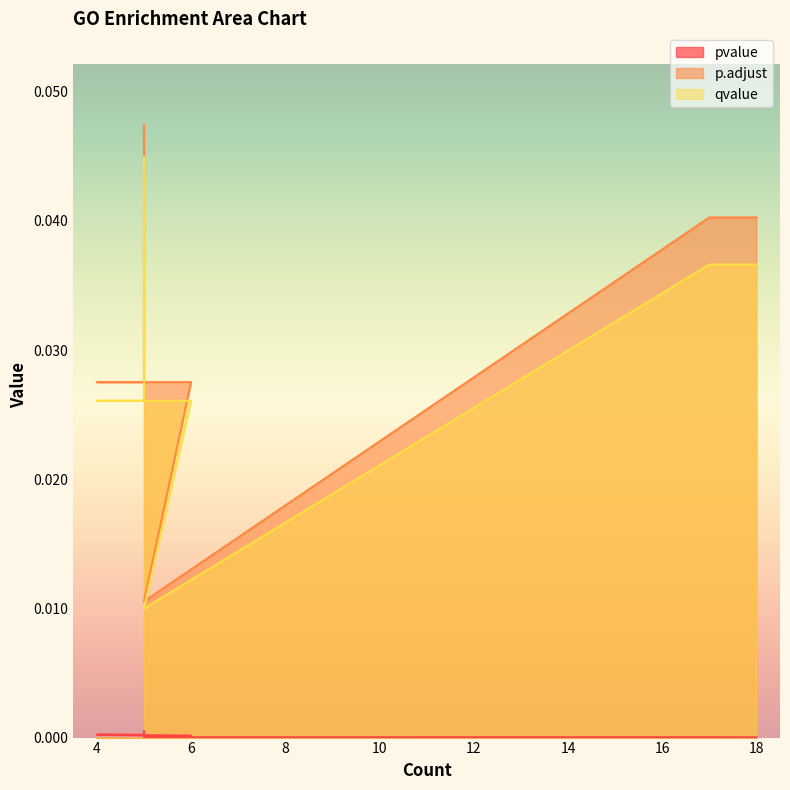

How many interior local valleys does the pvalue series have?

1